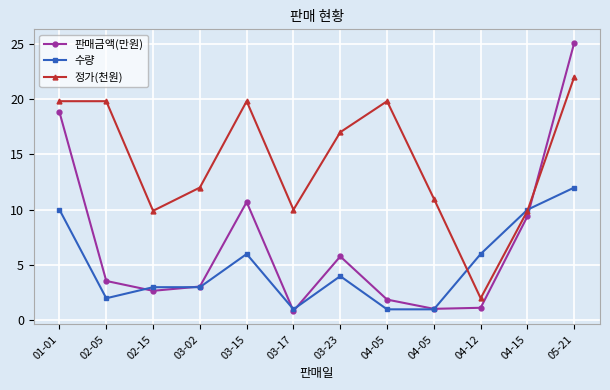

What is the difference between the highest and lowest values at 04-05?

18.8